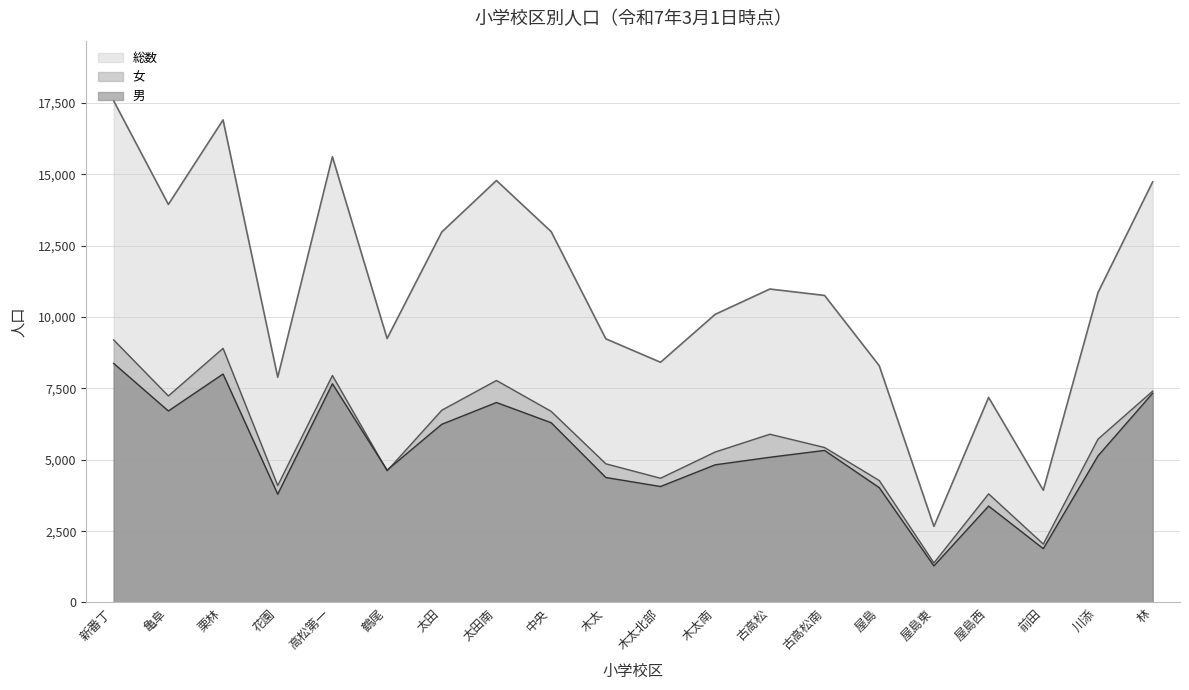

Between 亀阜 and 木太北部, which is larger?

亀阜